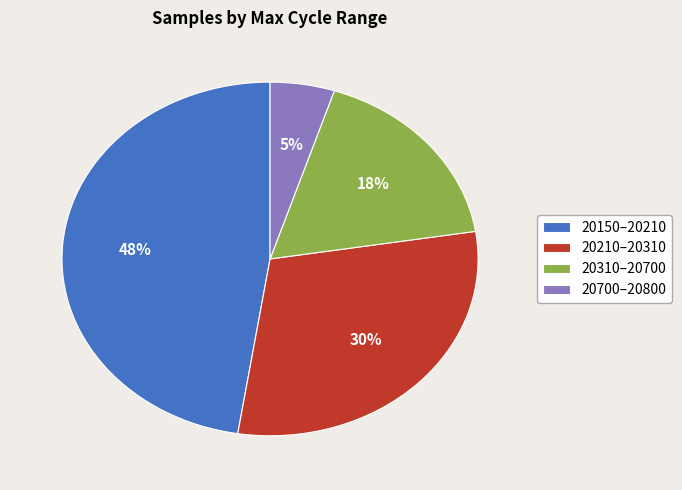

Which slice is the largest?

20150–20210